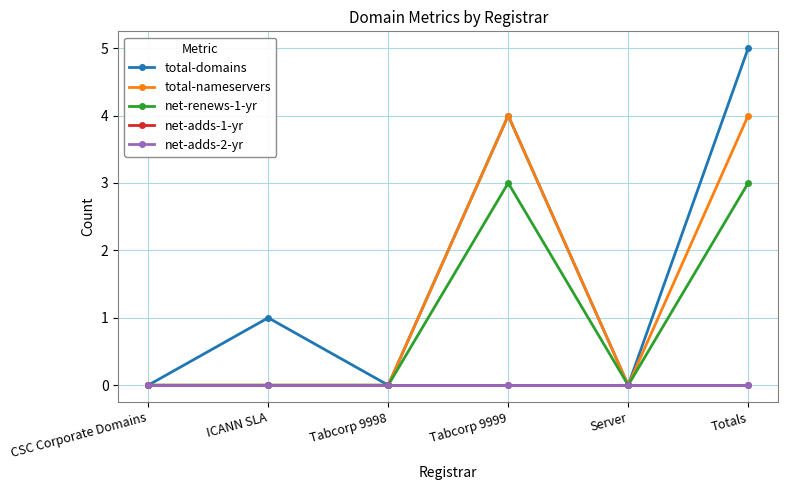

What is the sum of the total-domains values at Totals and Tabcorp 9998?

5